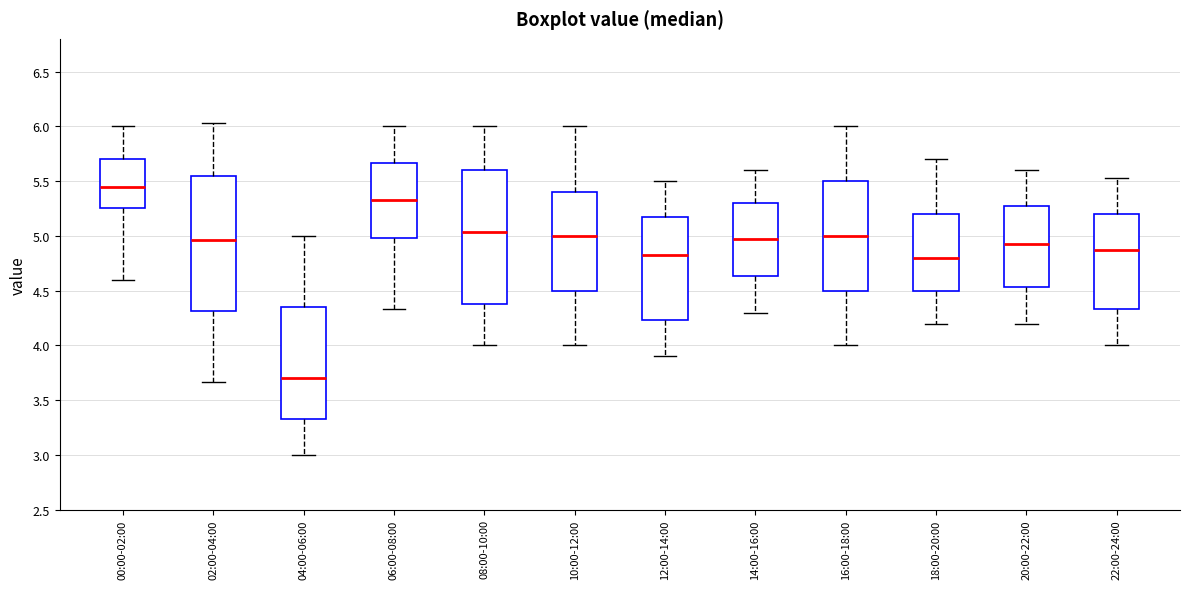

Where does the lower whisker of the box for 02:00-04:00 end on the y-axis? The values are not printed on the chart, so give them approximately, as read against the axis.

3.65